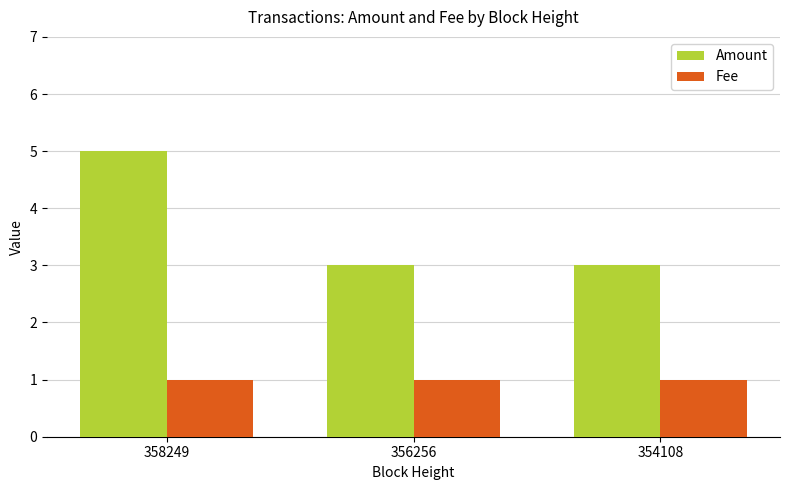

What is the highest value of the Fee series?

1